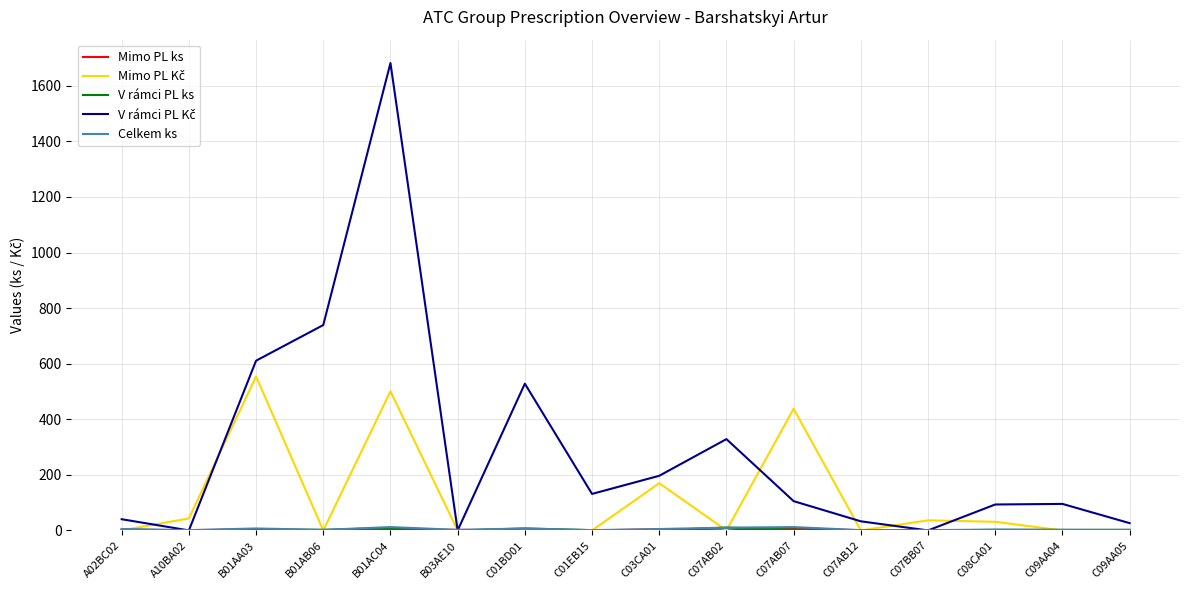

At which category does the chart reach its peak across all series?

B01AC04